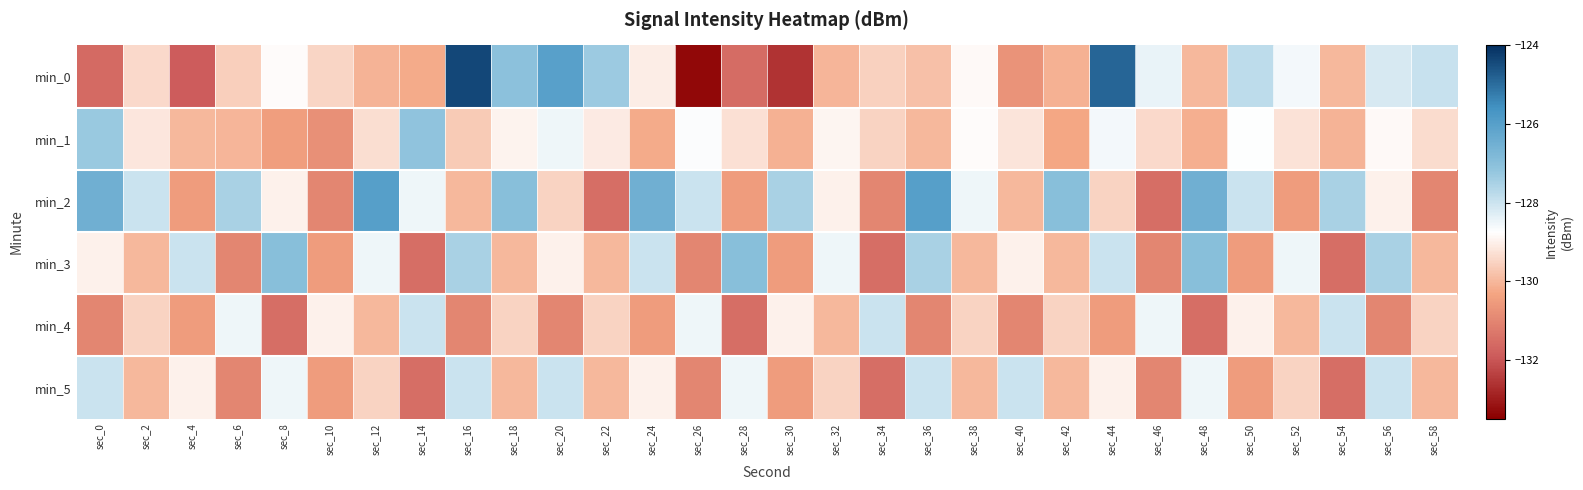

Between sec_22 and sec_54, which series saw the biggest shift?

min_2